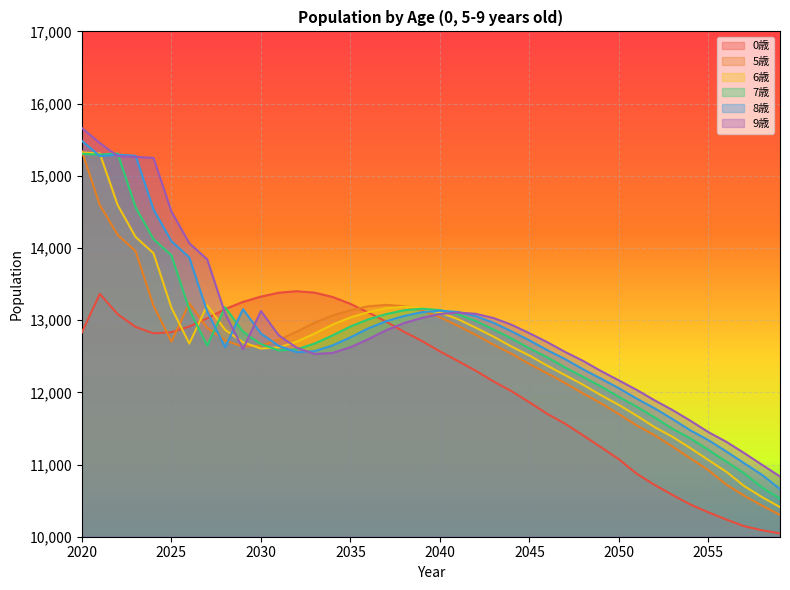

How many lines are shown in the chart?

6